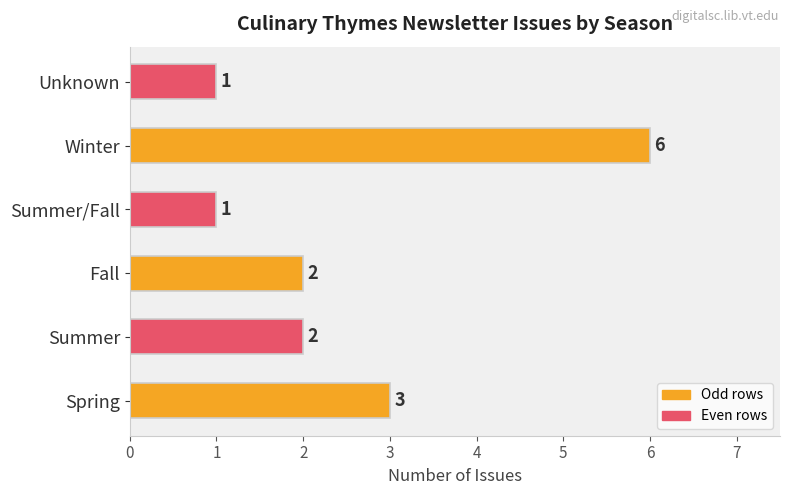

What is the difference between the maximum and minimum values?

5